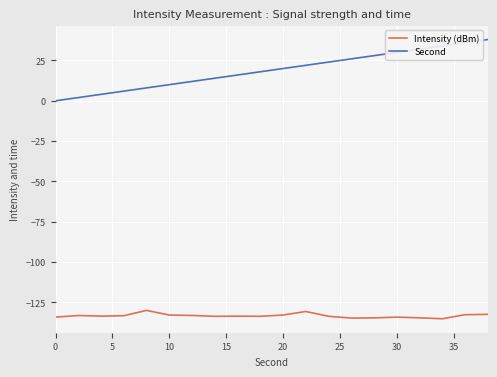

Which series has the largest total across all categories?

Second